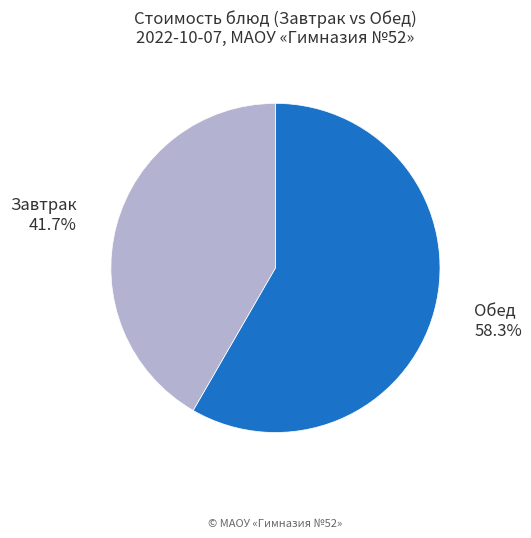

To the nearest percent, what is the average slice percentage?

50%